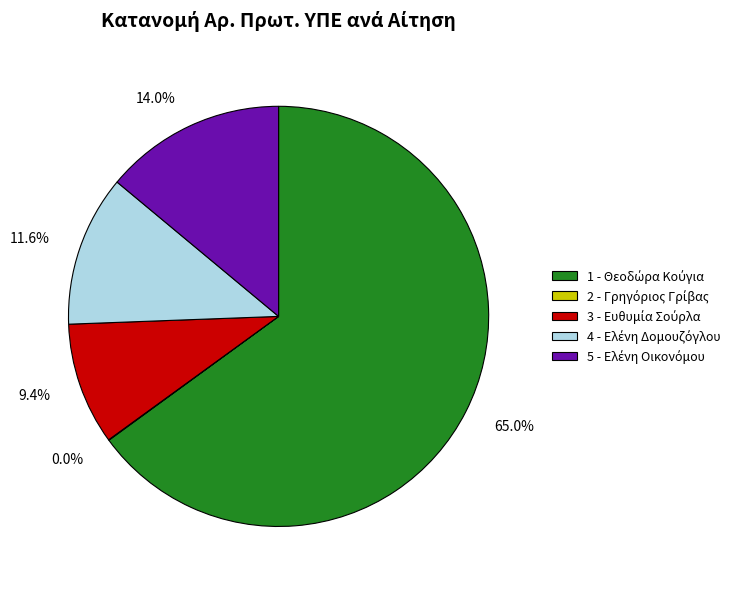

Is there any slice that represents more than half of the pie?

Yes